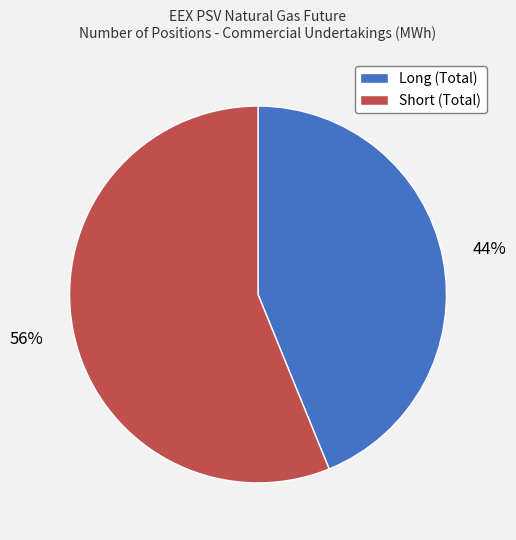

Which category has the smallest portion of the pie?

Long (Total)